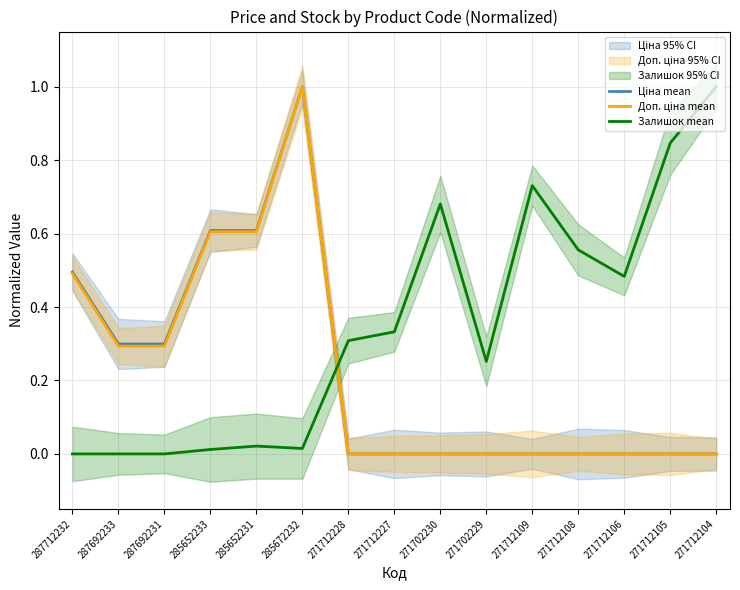

What is the approximate value of Ціна mean at 285672232?

1.0